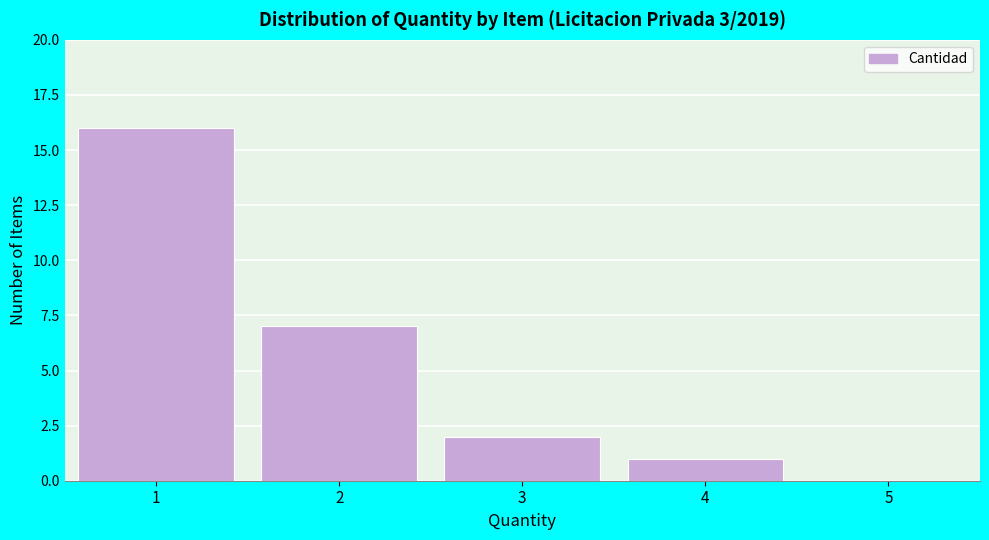

Reading left to right, transcribe this chart: for each bar, give the range it covers on the x-axis and its height. The values are not printed on the chart, so give them approximately, as read against the axis.

0.5 to 1.5: 16
1.5 to 2.5: 7
2.5 to 3.5: 2
3.5 to 4.5: 1
4.5 to 5.5: 0